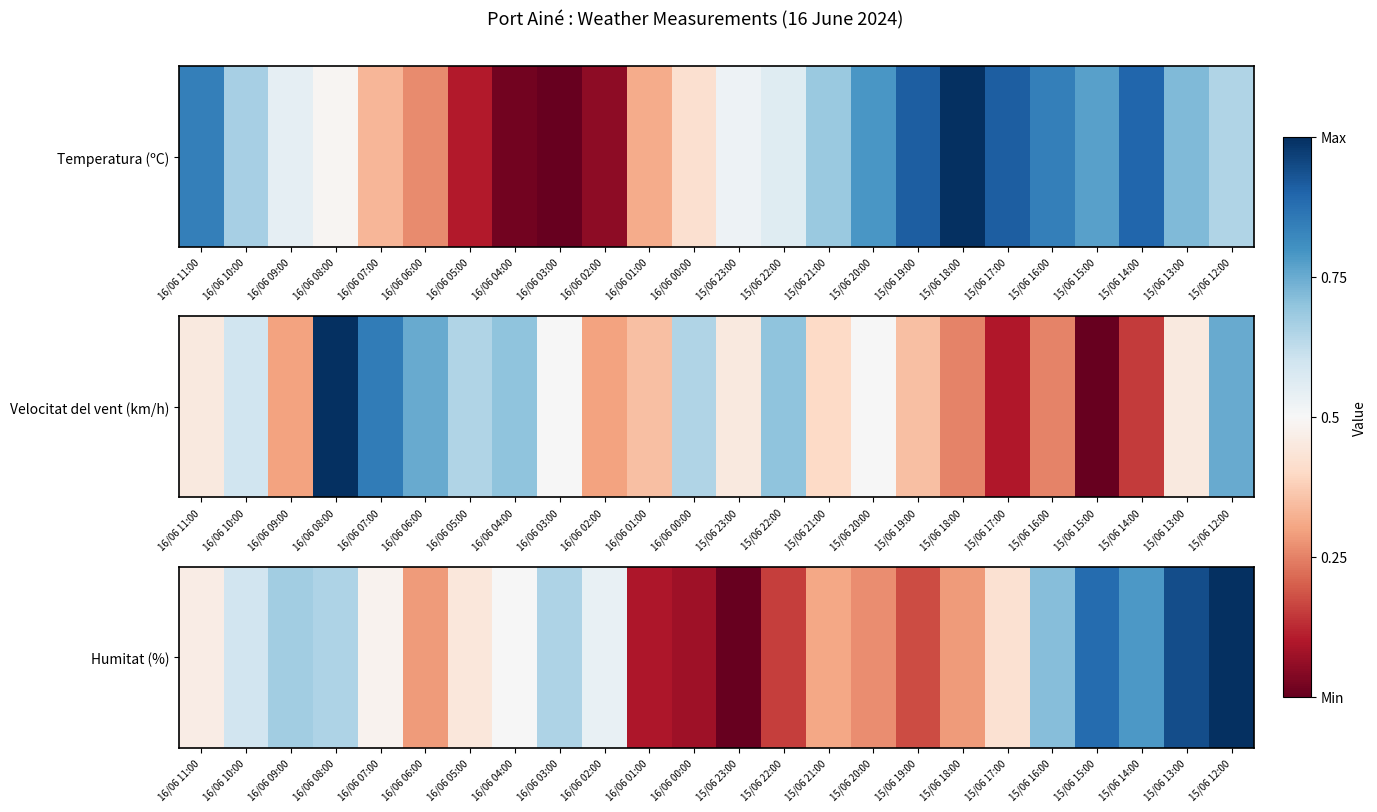

List the labels in order of value, smallest first.

15/06 23:00, 16/06 00:00, 16/06 01:00, 15/06 22:00, 15/06 19:00, 15/06 20:00, 16/06 06:00, 15/06 18:00, 15/06 21:00, 15/06 17:00, 16/06 05:00, 16/06 11:00, 16/06 07:00, 16/06 04:00, 16/06 02:00, 16/06 10:00, 16/06 08:00, 16/06 03:00, 16/06 09:00, 15/06 16:00, 15/06 14:00, 15/06 15:00, 15/06 13:00, 15/06 12:00